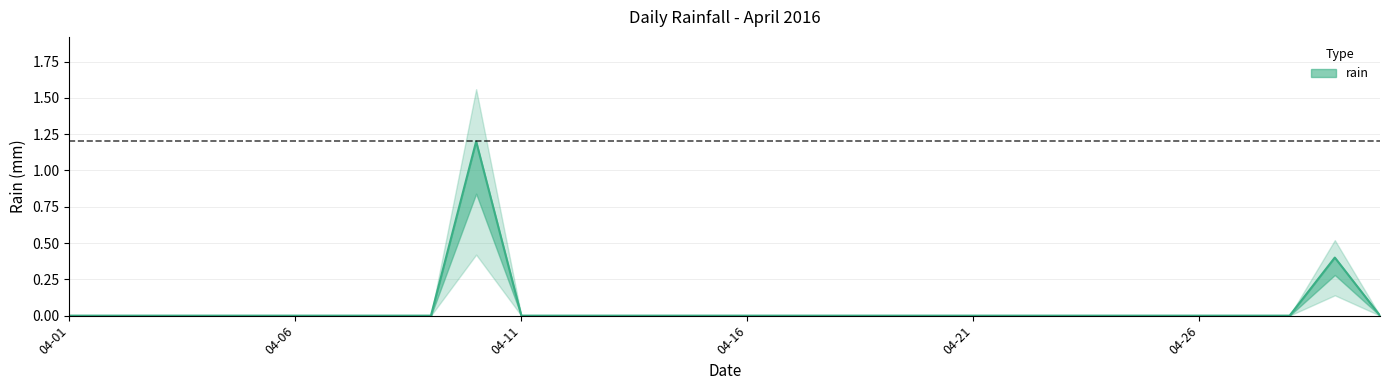

How many distinct data groups are displayed?

1